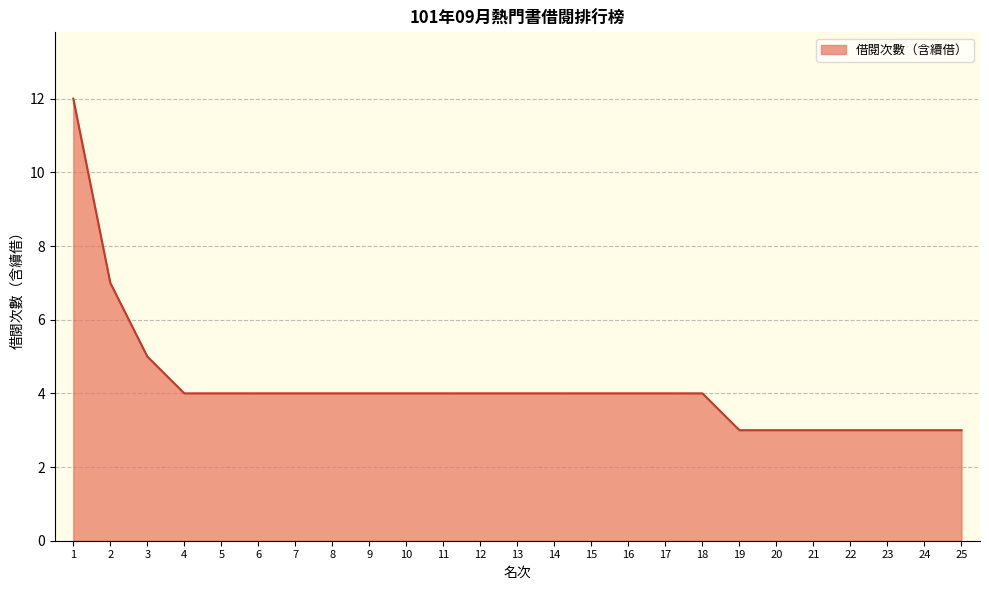

What is the approximate value at 15?

4